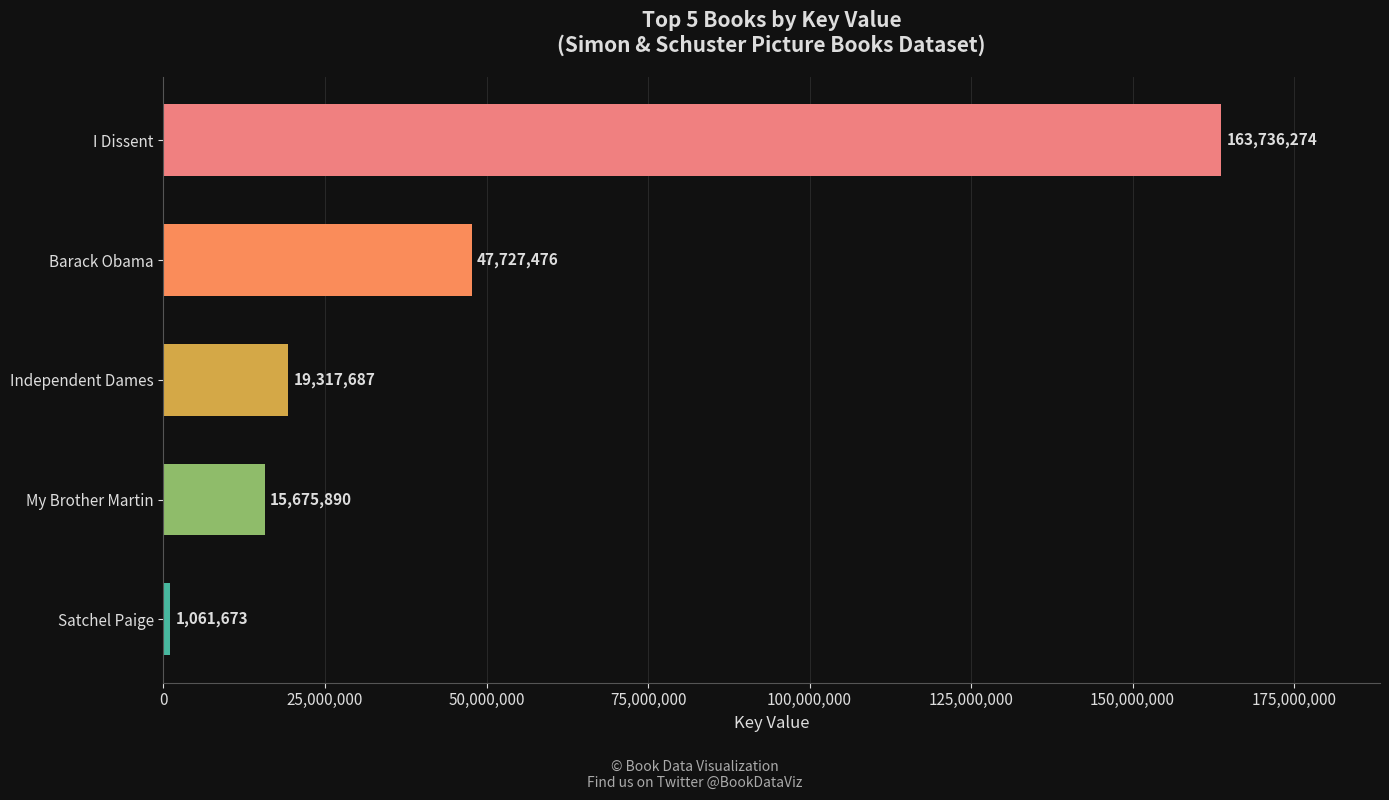

Does the chart contain stacked bars?

No